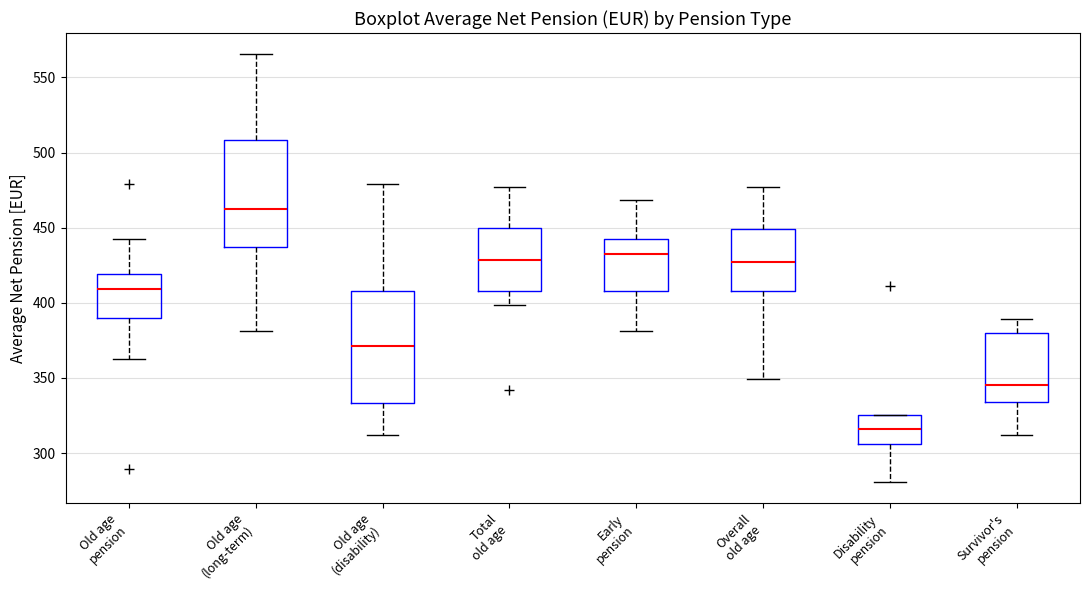

Reading left to right, transcribe this box plot: for each box, give where its median line is, the range the box spans, and where its two whiskers end, as read against the y-axis. The values are not printed on the chart, so give them approximately, as read against the axis.

Old age pension: median 410, box 390 to 420, whiskers 360 to 440
Old age (long-term): median 465, box 435 to 510, whiskers 380 to 565
Old age (disability): median 370, box 335 to 410, whiskers 310 to 480
Total old age: median 430, box 410 to 450, whiskers 400 to 475
Early pension: median 435, box 410 to 440, whiskers 380 to 470
Overall old age: median 425, box 410 to 450, whiskers 350 to 475
Disability pension: median 315, box 305 to 325, whiskers 280 to 325
Survivor's pension: median 345, box 335 to 380, whiskers 310 to 390